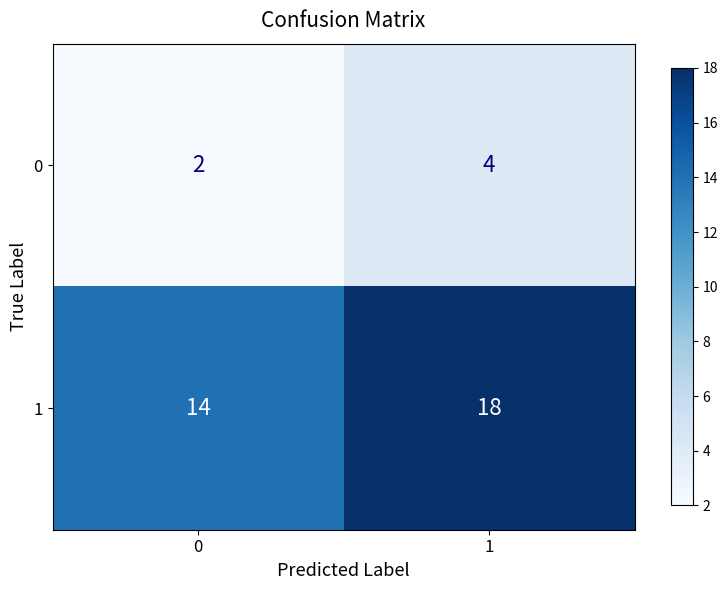

How many data points does each series have?

2